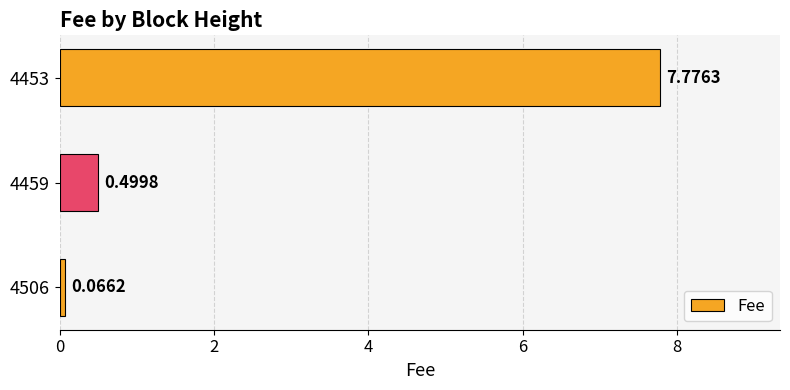

List the labels in order of value, largest first.

4453, 4459, 4506